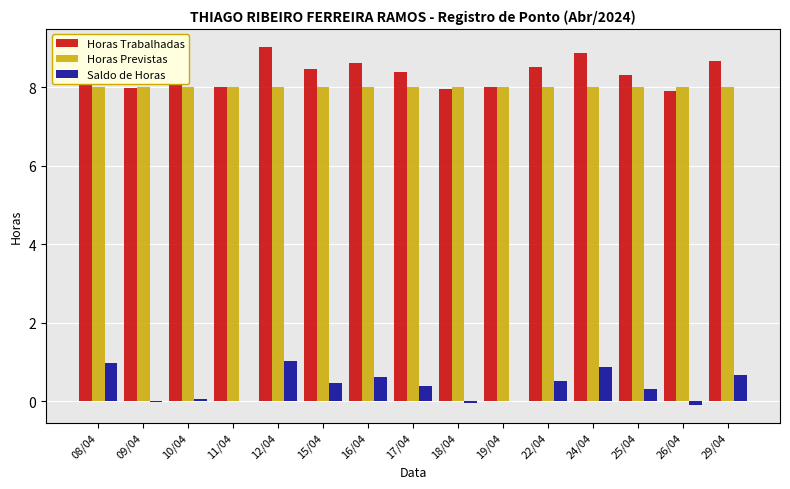

What is the sum of all Horas Previstas values?

120.0